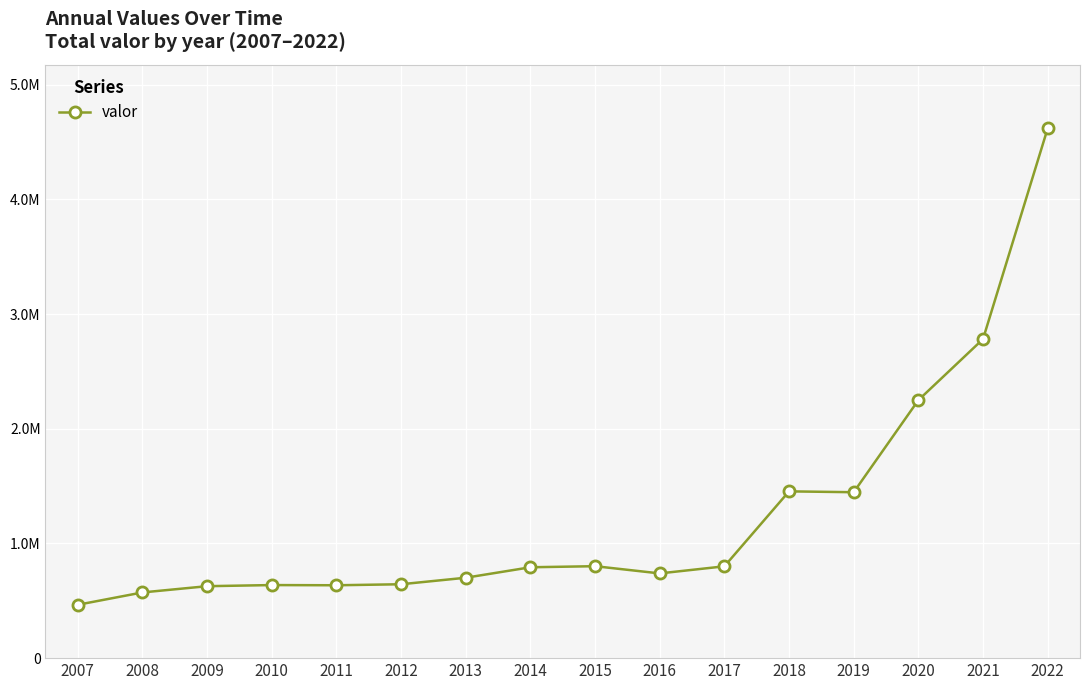

What is the greatest value displayed?

4618691